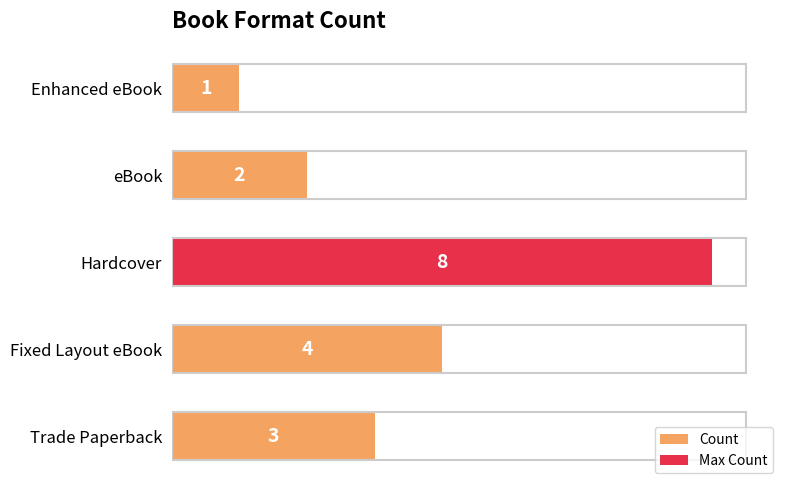

What is the value of the 3rd bar from the left?

8